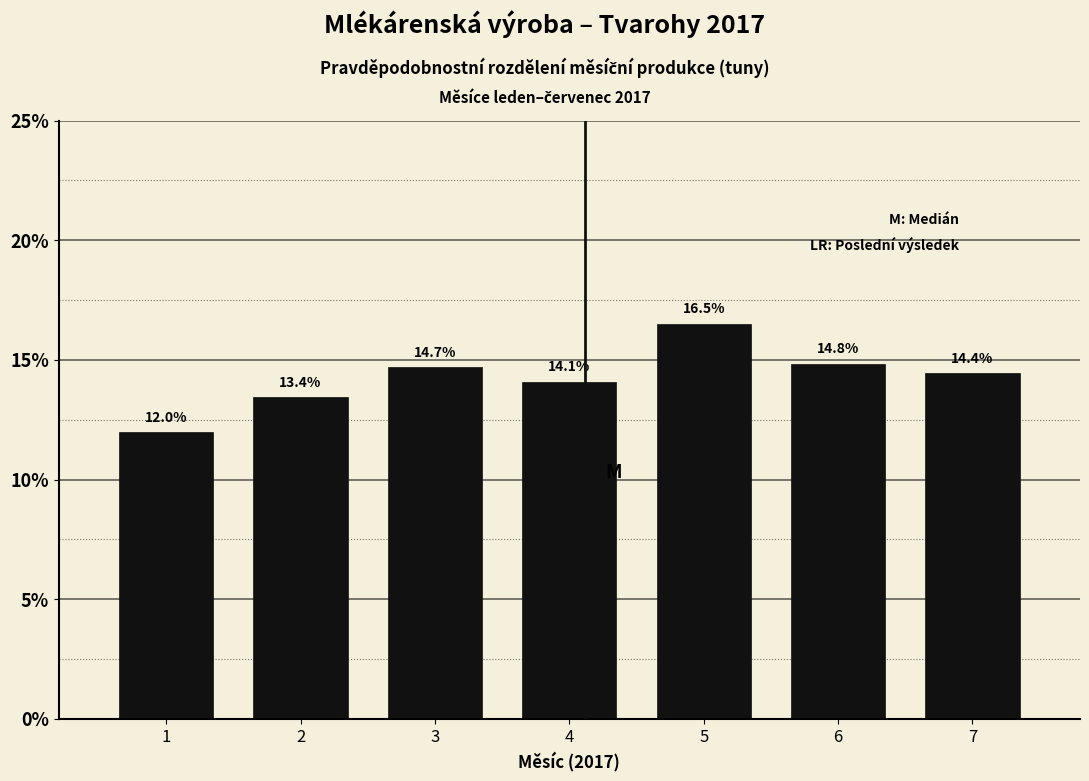

Reading left to right, list all the values displayed in this chart.

12.0	13.4	14.7	14.1	16.5	14.8	14.4